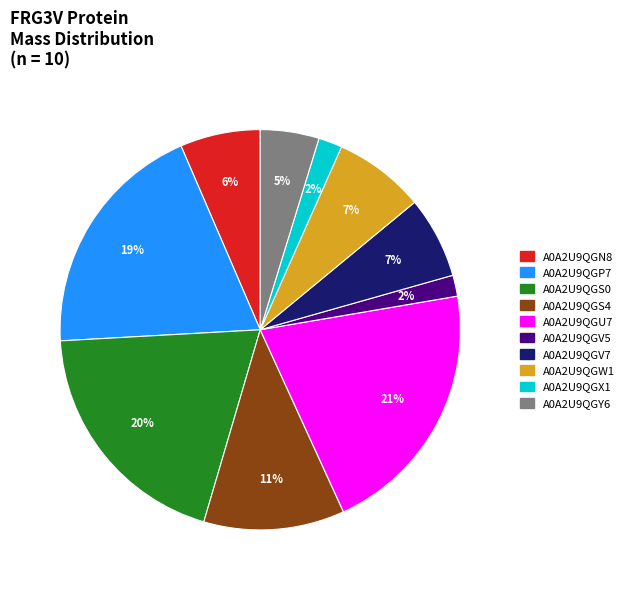

True or false: A0A2U9QGS0 accounts for 20% of the total.

True